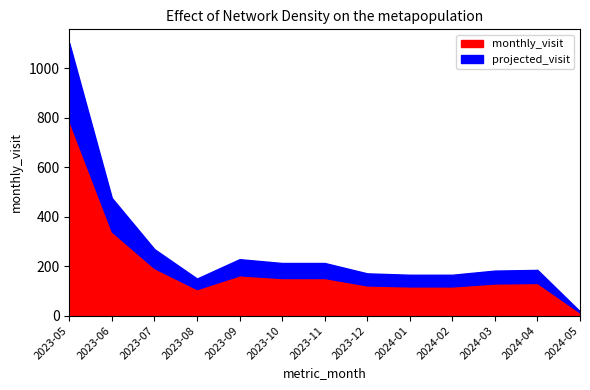

Between 2023-06 and 2024-03, which is larger?

2023-06